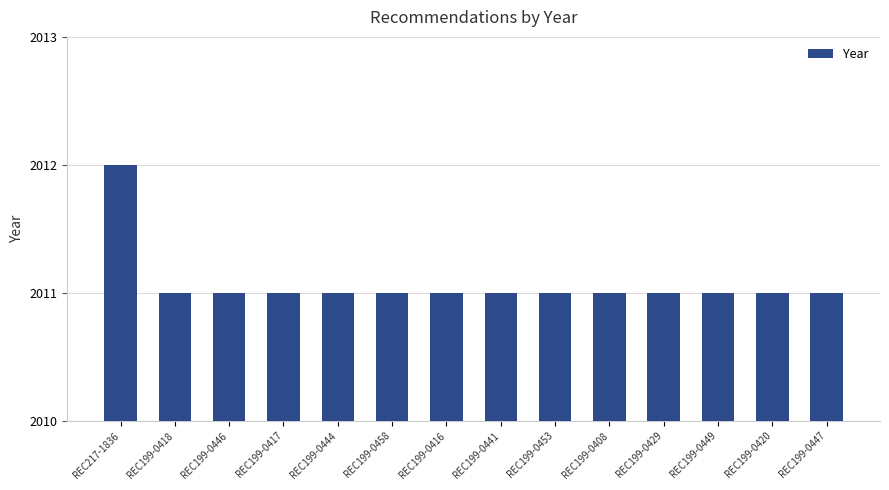

Count the number of data series in this chart.

1